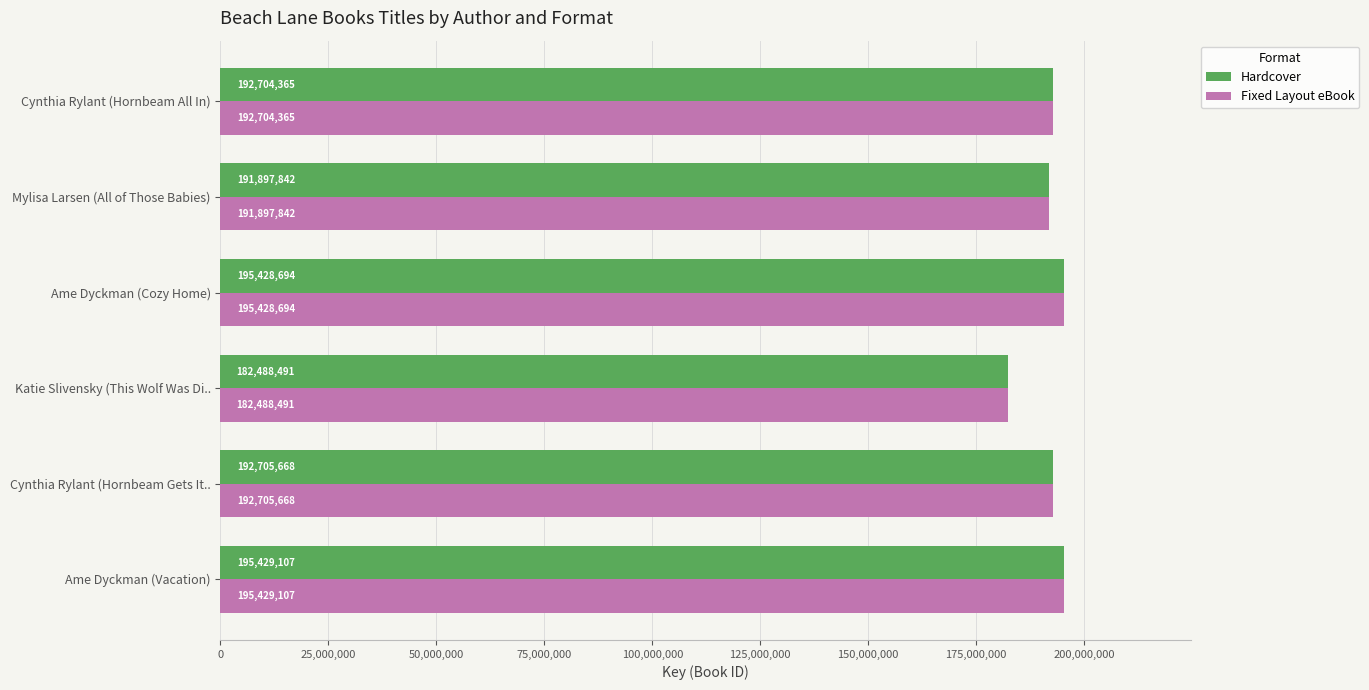

Where is Fixed Layout eBook nearest to the value 188958799?

Mylisa Larsen (All of Those Babies)